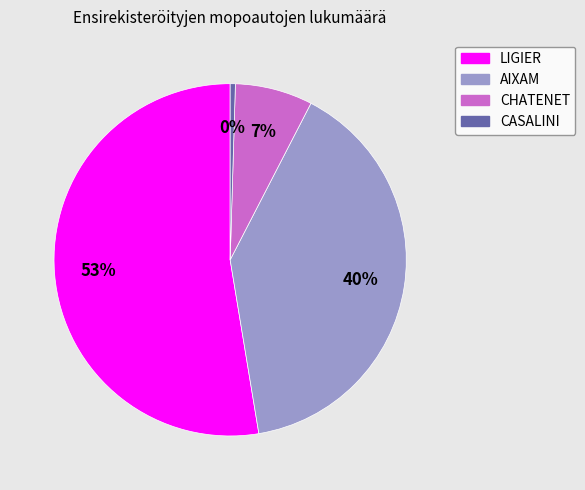

How many slices are in this pie chart?

4